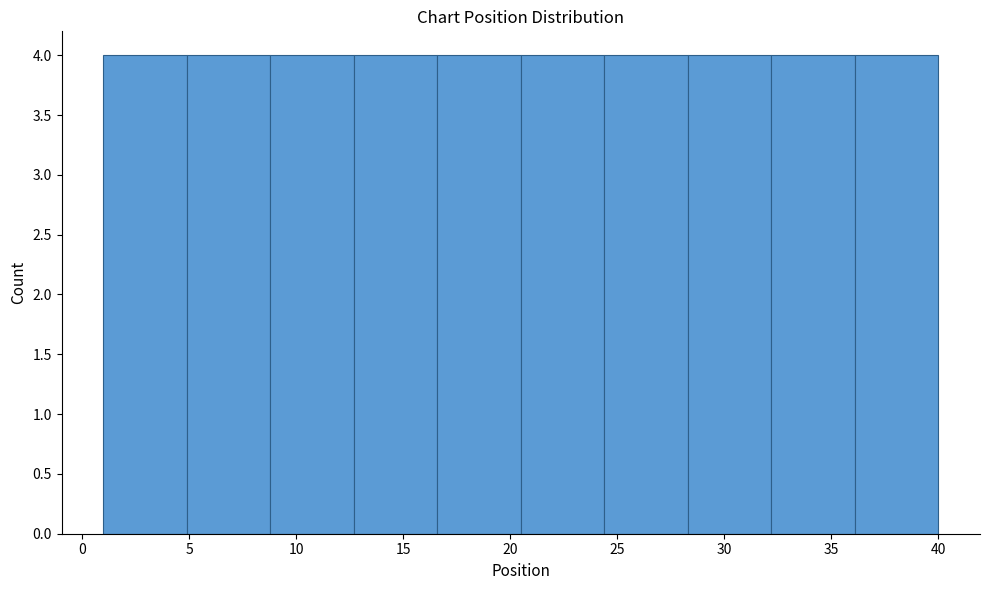

Reading left to right, transcribe this chart: for each bar, give the range it covers on the x-axis and its height. Neither the bar edges nor the heights are printed on the chart, so give them approximately, as read against the axes.

1.0 to 4.9: 4
4.9 to 8.8: 4
8.8 to 12.7: 4
12.7 to 16.6: 4
16.6 to 20.5: 4
20.5 to 24.4: 4
24.4 to 28.3: 4
28.3 to 32.2: 4
32.2 to 36.1: 4
36.1 to 40.0: 4